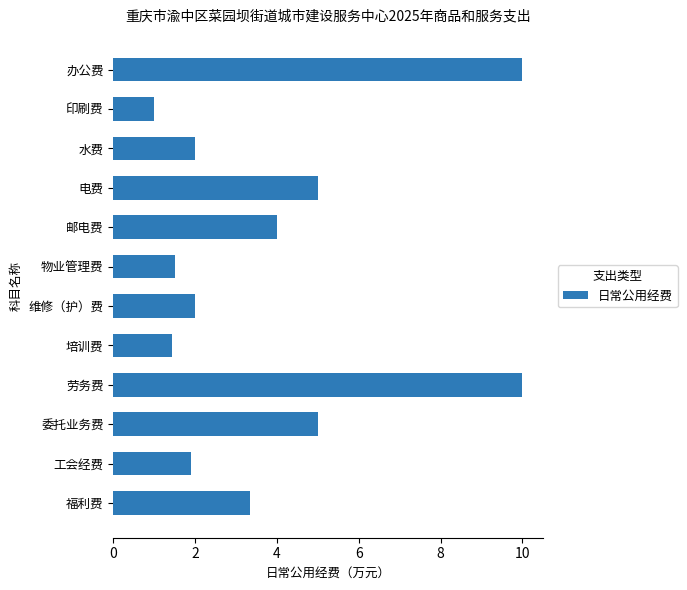

What is the difference between the maximum and minimum values?

9.0